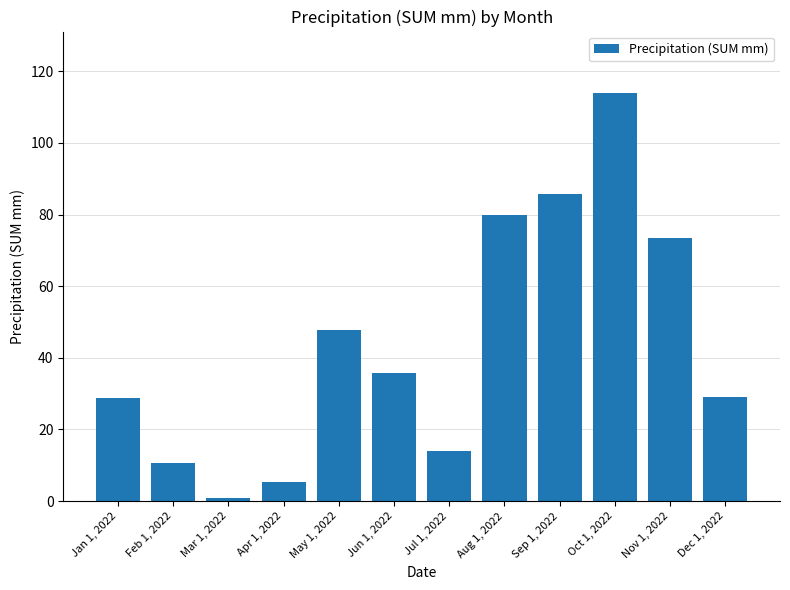

What is the greatest value displayed?

114.0